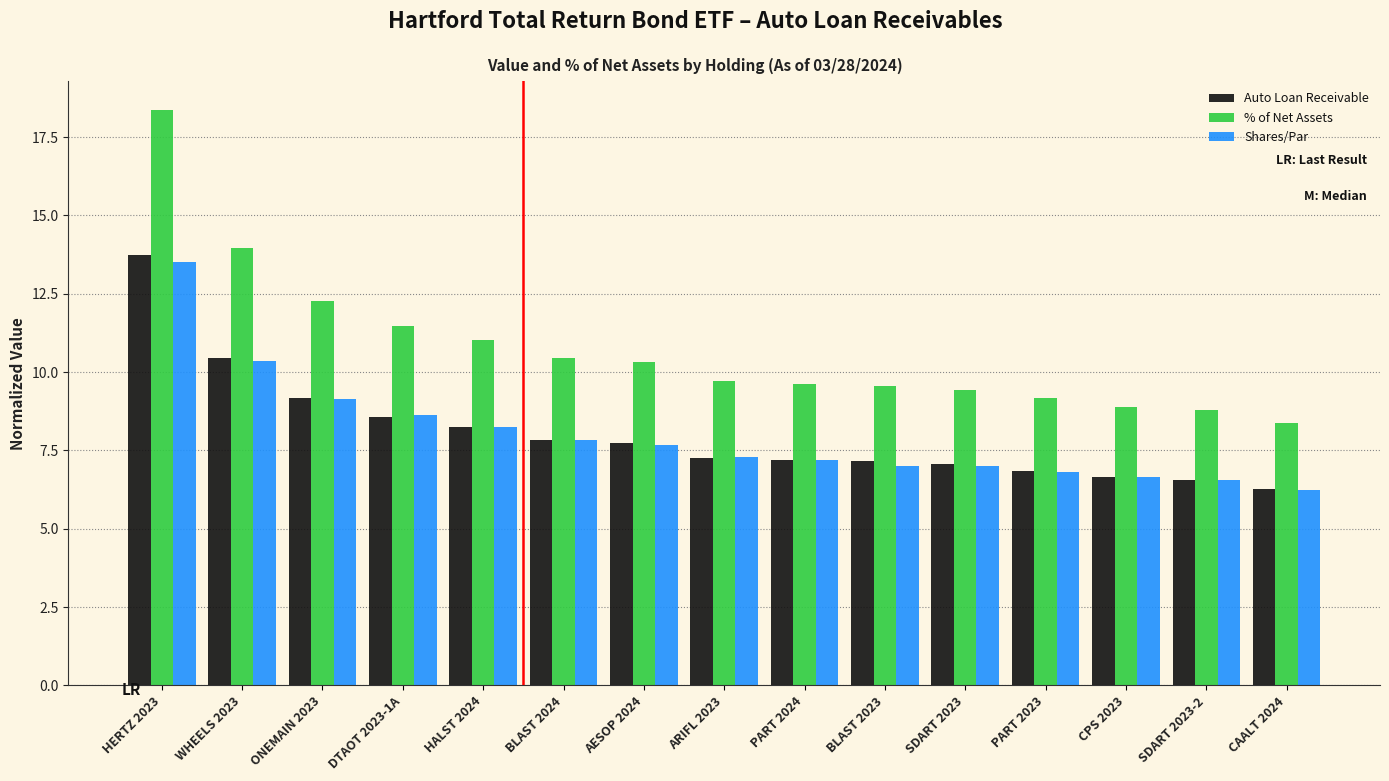

What is the difference between the Shares/Par values at ARIFL 2023 and BLAST 2024?

0.5